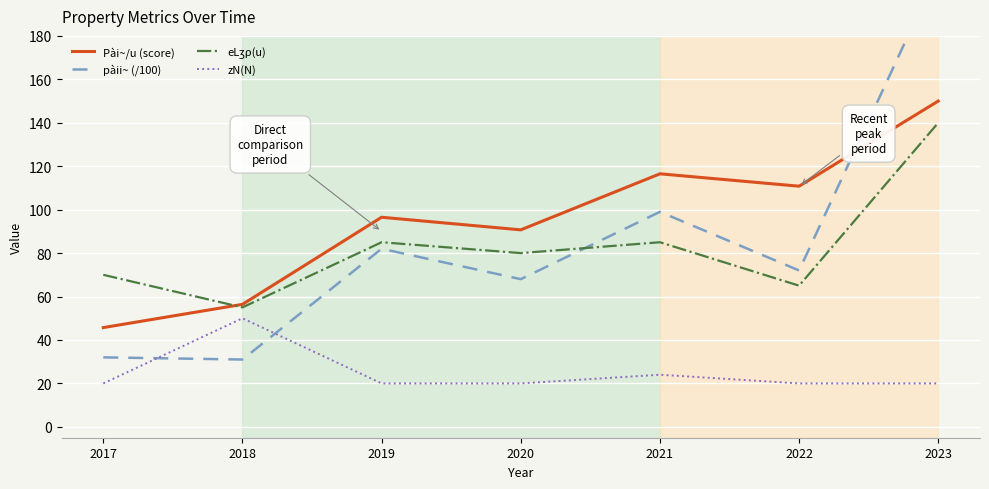

How many lines are shown in the chart?

4